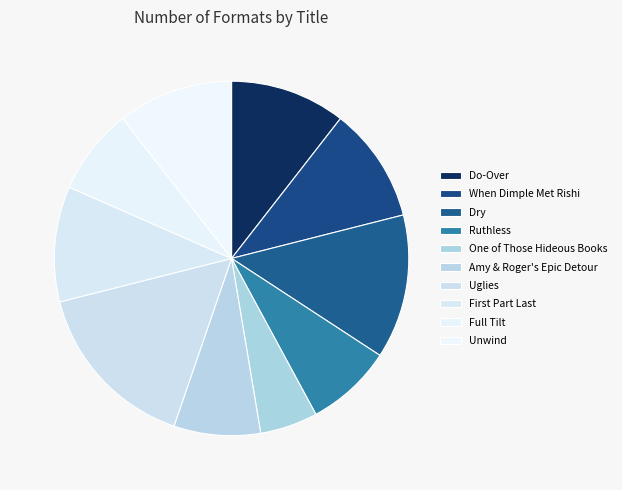

What is the smallest slice in the pie chart?

One of Those Hideous Books